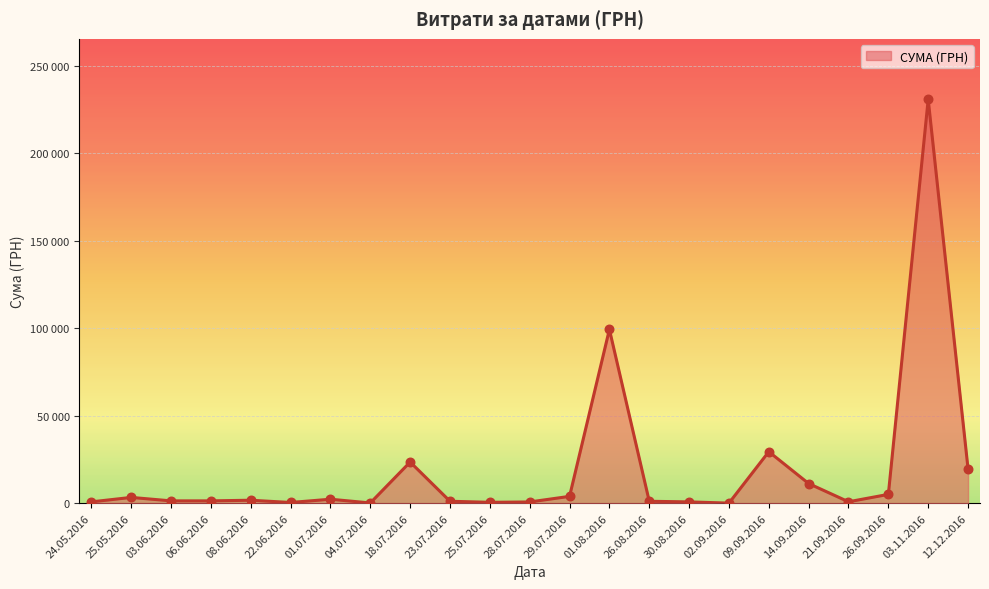

What is the ratio of the value at 26.08.2016 to the value at 12.12.2016?

0.1